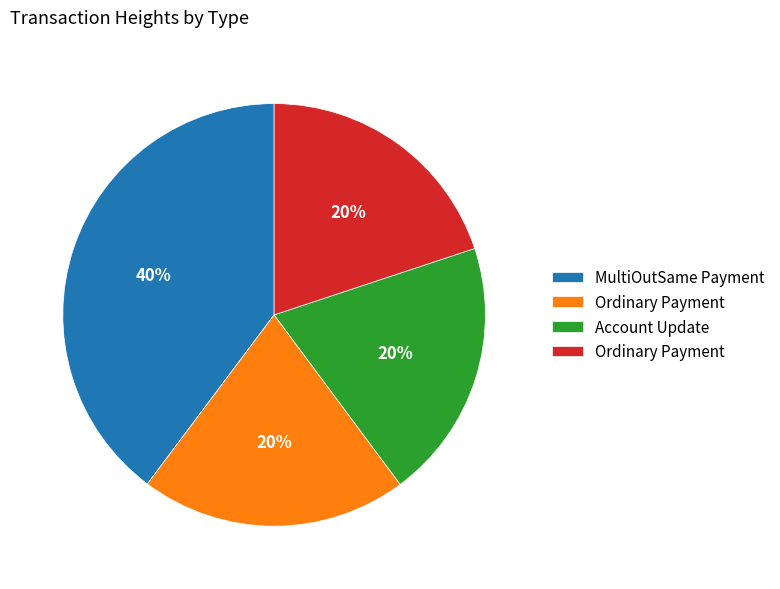

To the nearest percent, what is the difference between the largest and smallest slice percentages?

20%